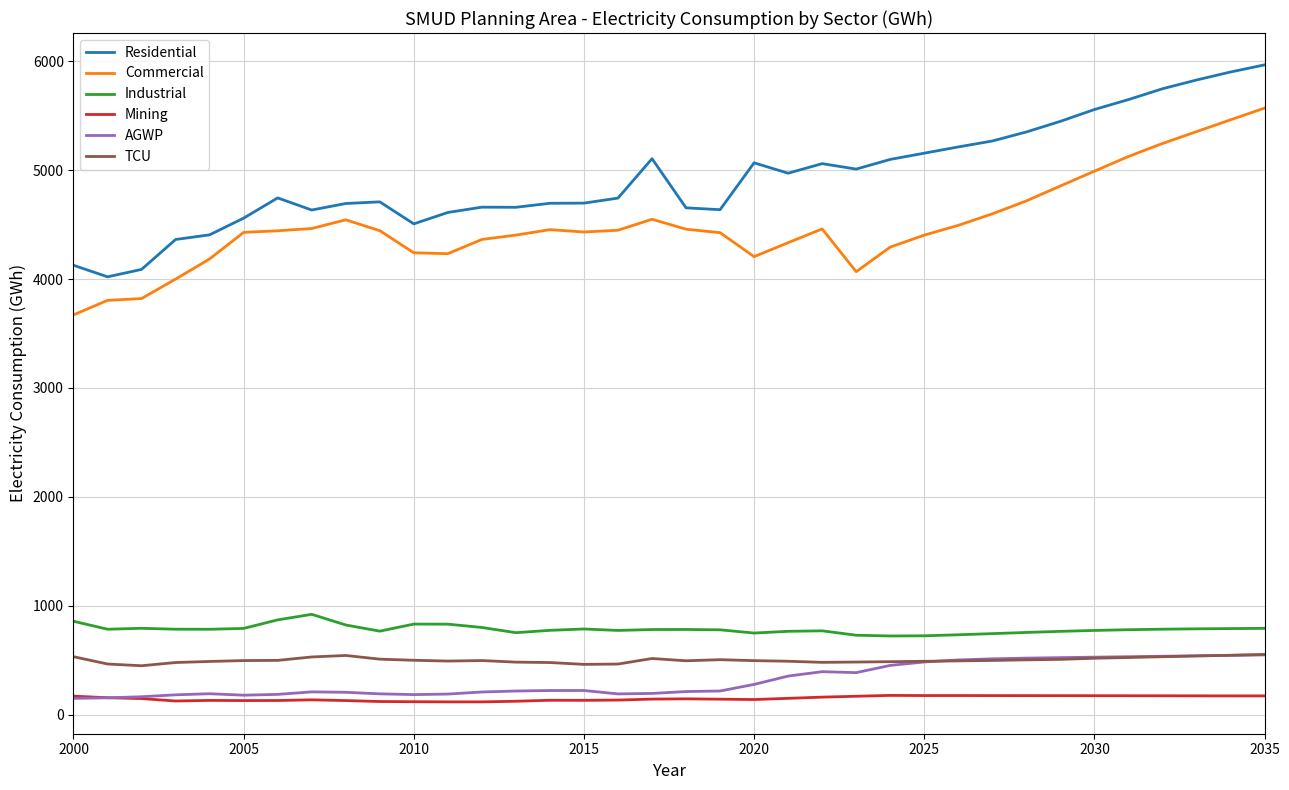

What is the highest value of the Residential series?

5966.6